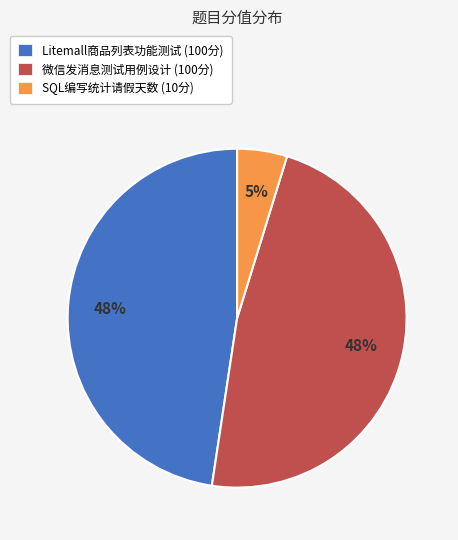

Do 微信发消息测试用例设计 (100分) and Litemall商品列表功能测试 (100分) together represent more than half of the pie?

Yes